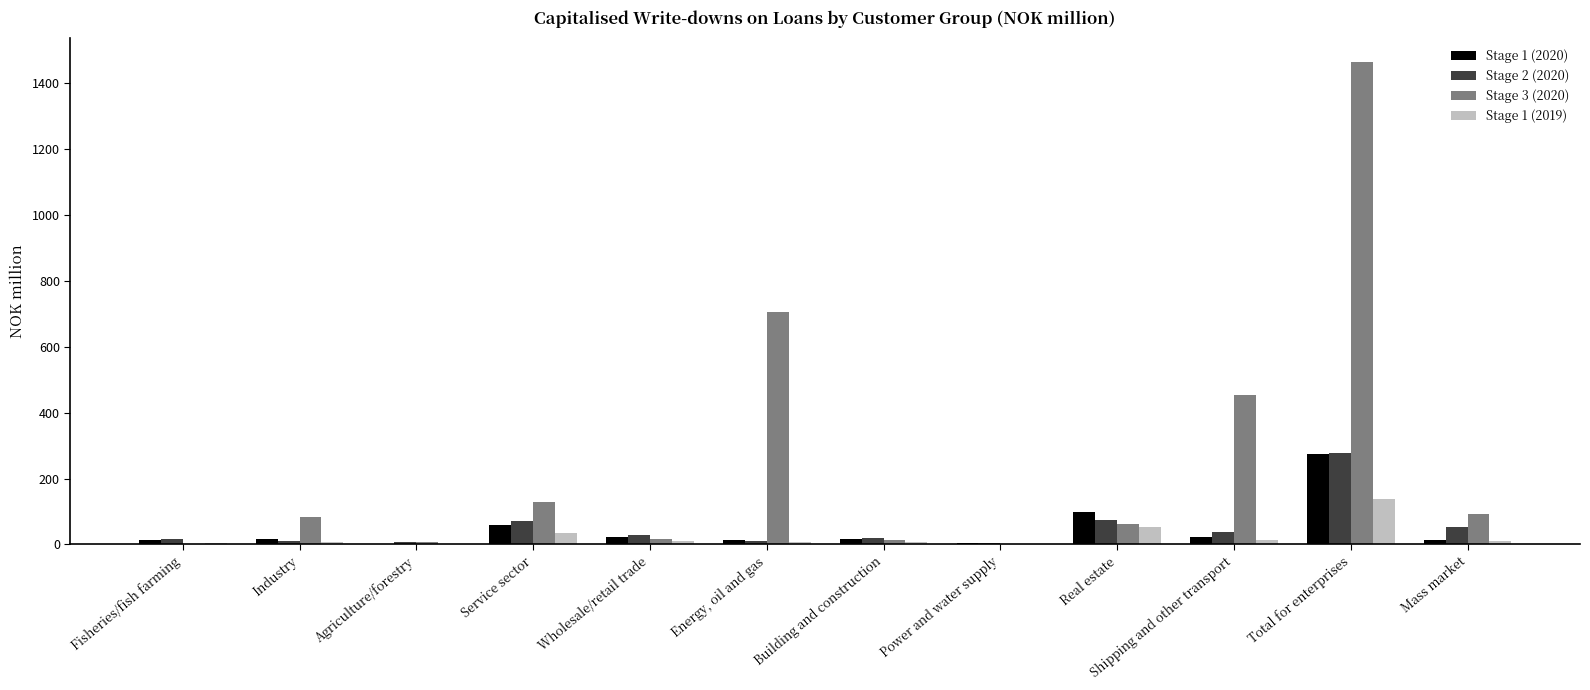

What is the highest value of the Stage 1 (2020) series?

275